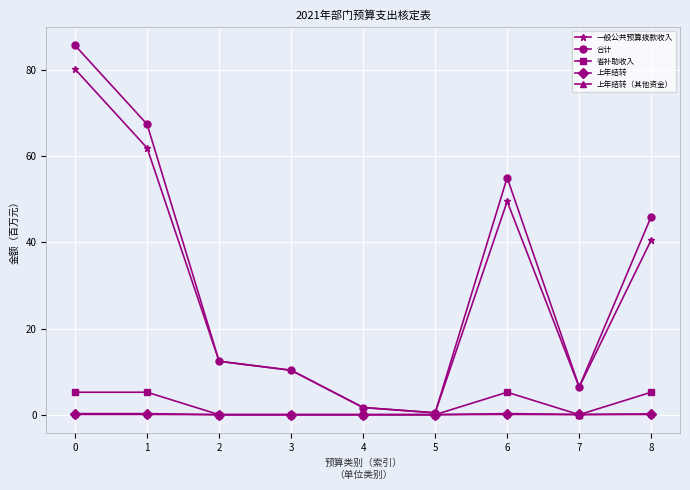

Which series has the largest total across all categories?

合计